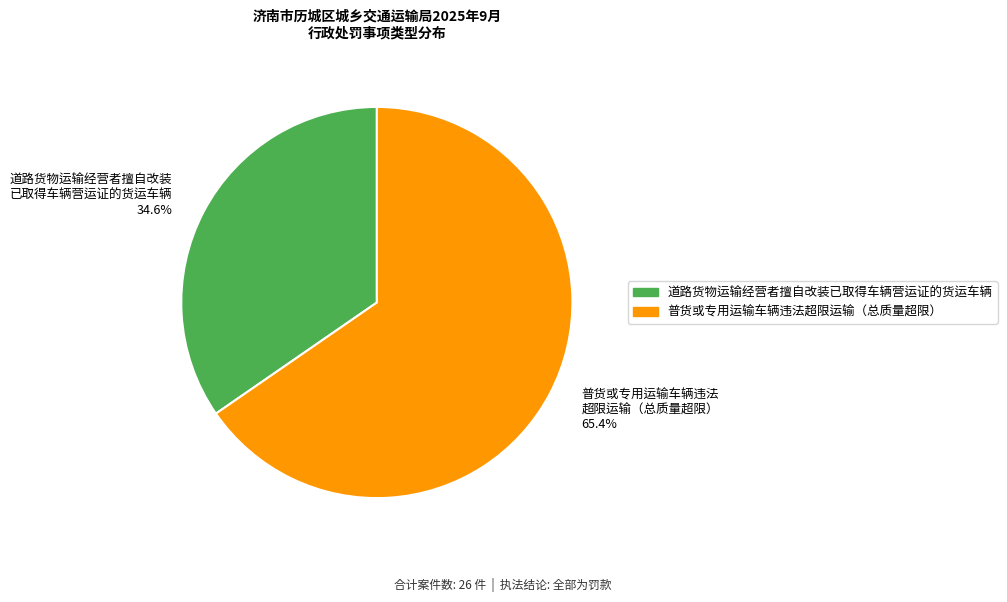

To the nearest percent, what is the difference between the largest and smallest slice percentages?

31%